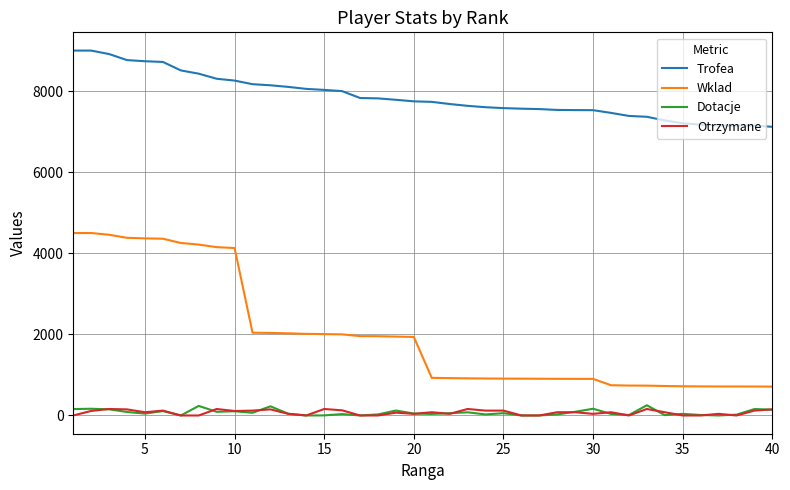

Which series has the largest total across all categories?

Trofea